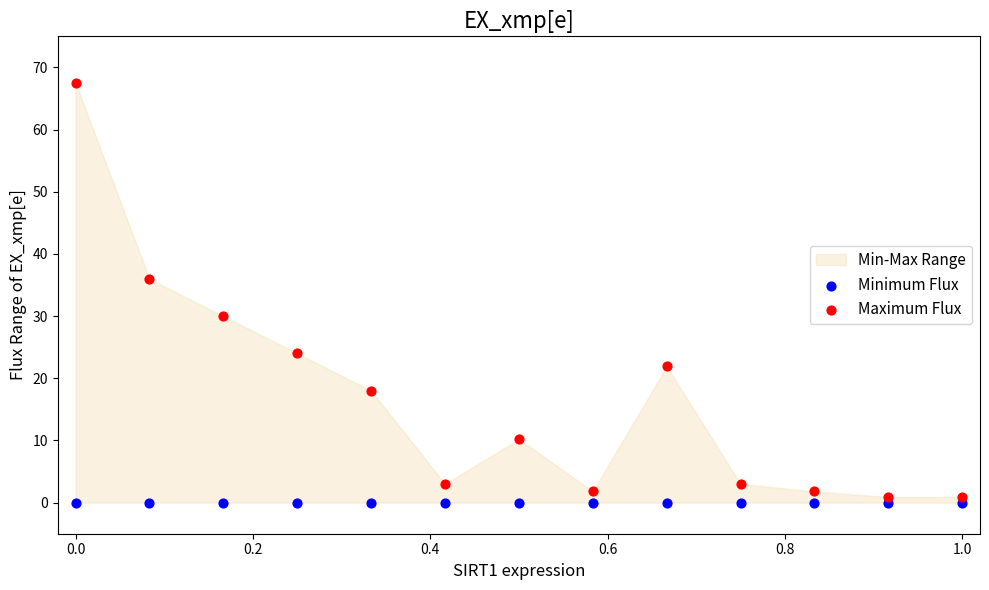

Which series reaches the maximum Y coordinate?

Maximum Flux